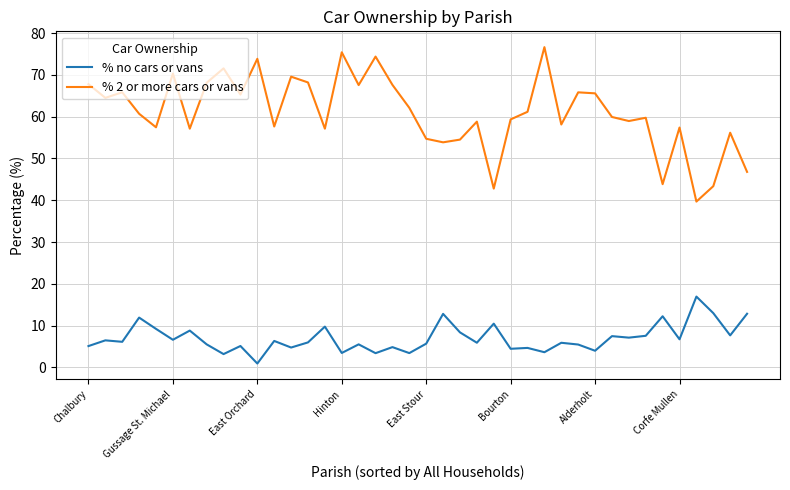

Which series has the widest spread of values?

% 2 or more cars or vans